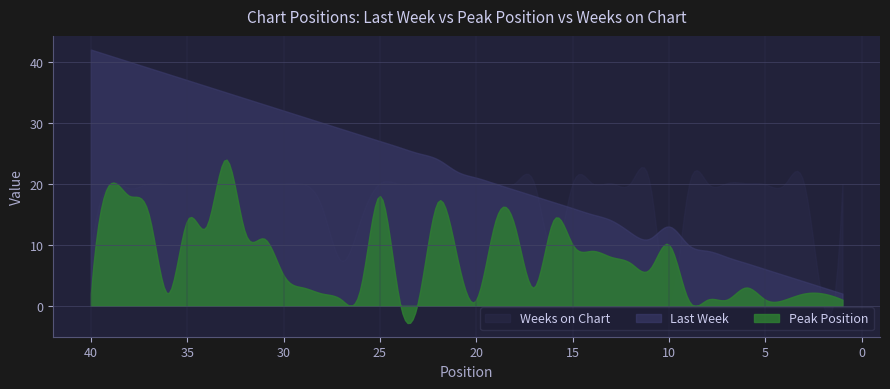

True or false: Peak Position and Weeks on Chart cross at least once.

True